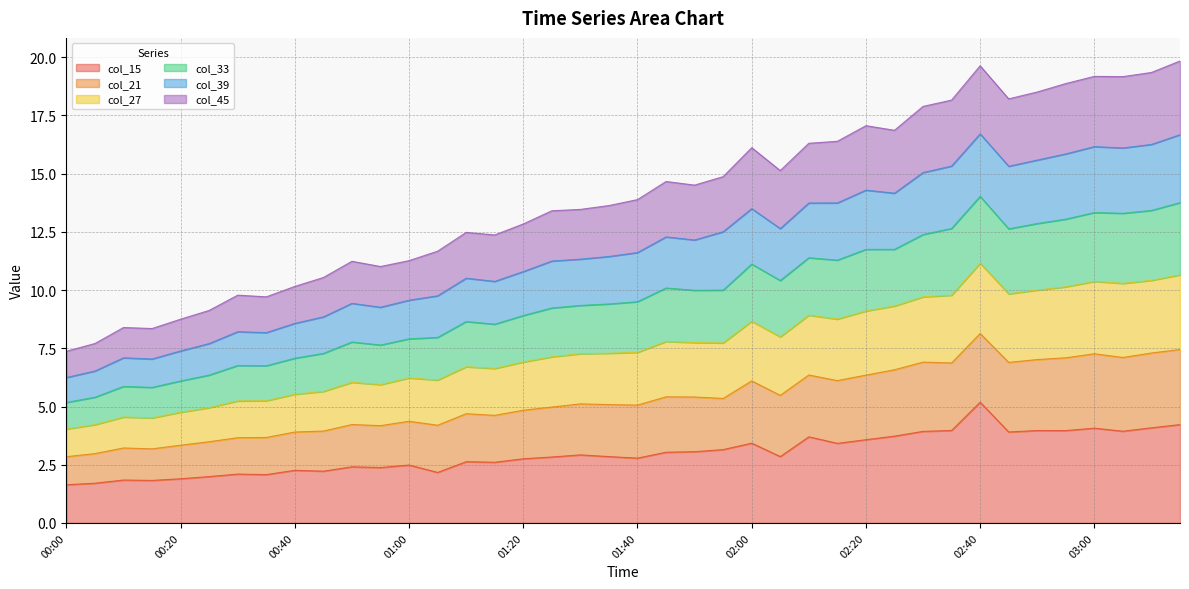

What is the total value across all series at 01:00?

11.3